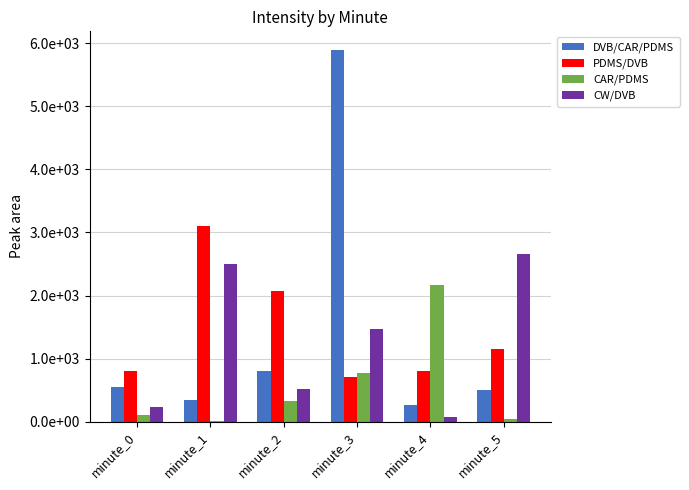

List the series in order of their peak value, highest first.

DVB/CAR/PDMS, PDMS/DVB, CW/DVB, CAR/PDMS